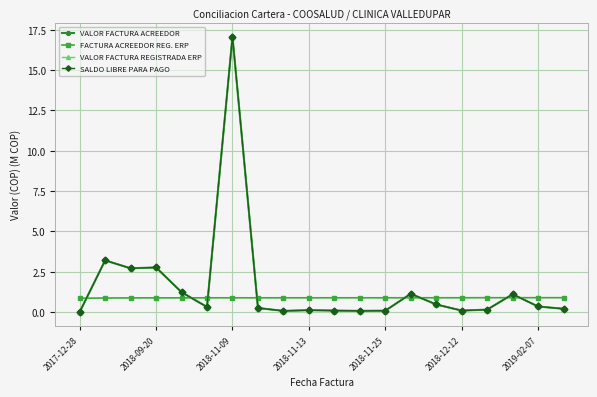

True or false: VALOR FACTURA ACREEDOR has more than 2 points higher than both neighbors.

True